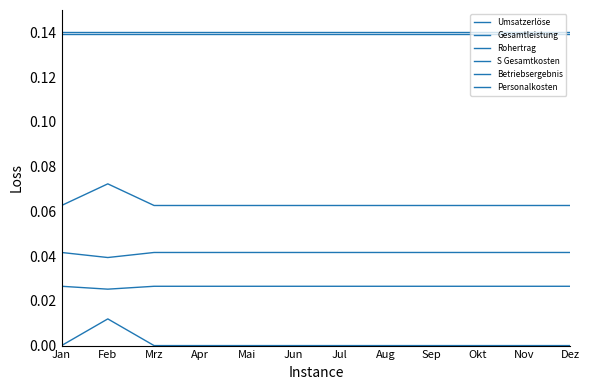

Is this an area chart (filled region under the line)?

No